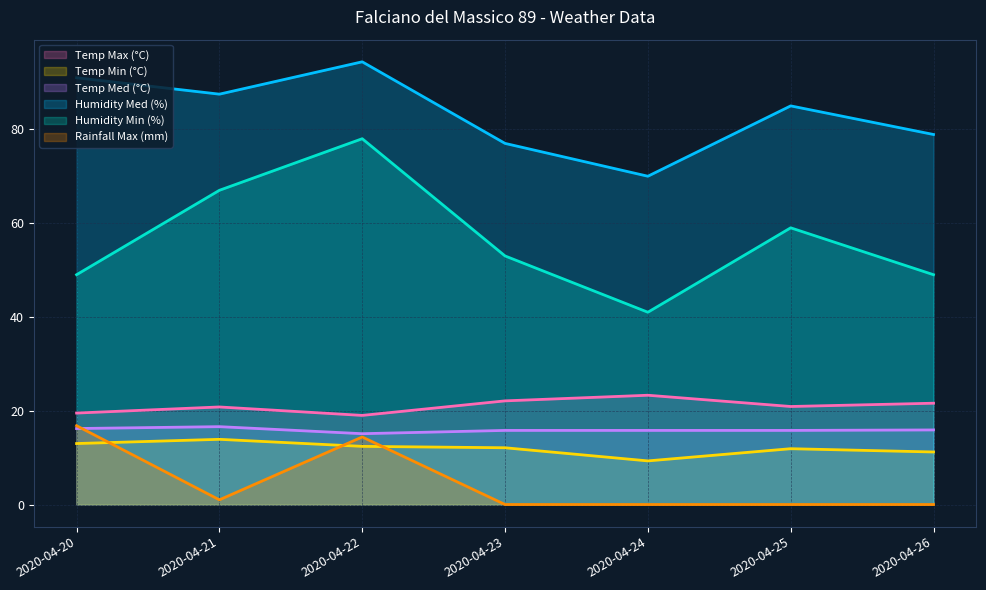

True or false: Temp Med (°C) and Humidity Min (%) cross at least once.

False